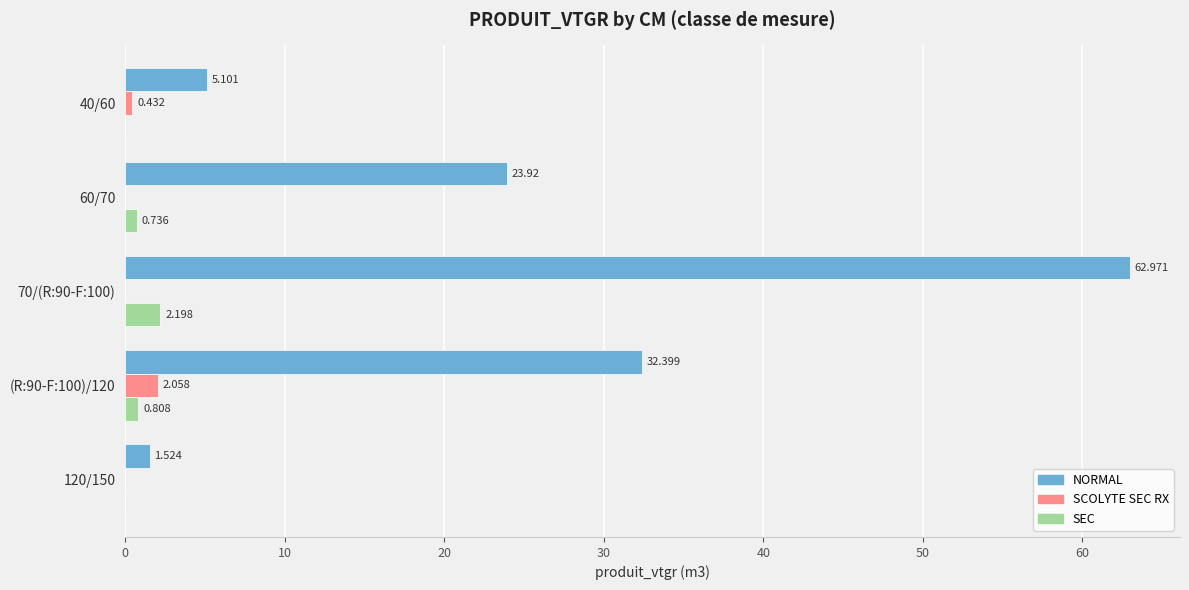

Between 40/60 and 120/150, which series saw the biggest shift?

NORMAL